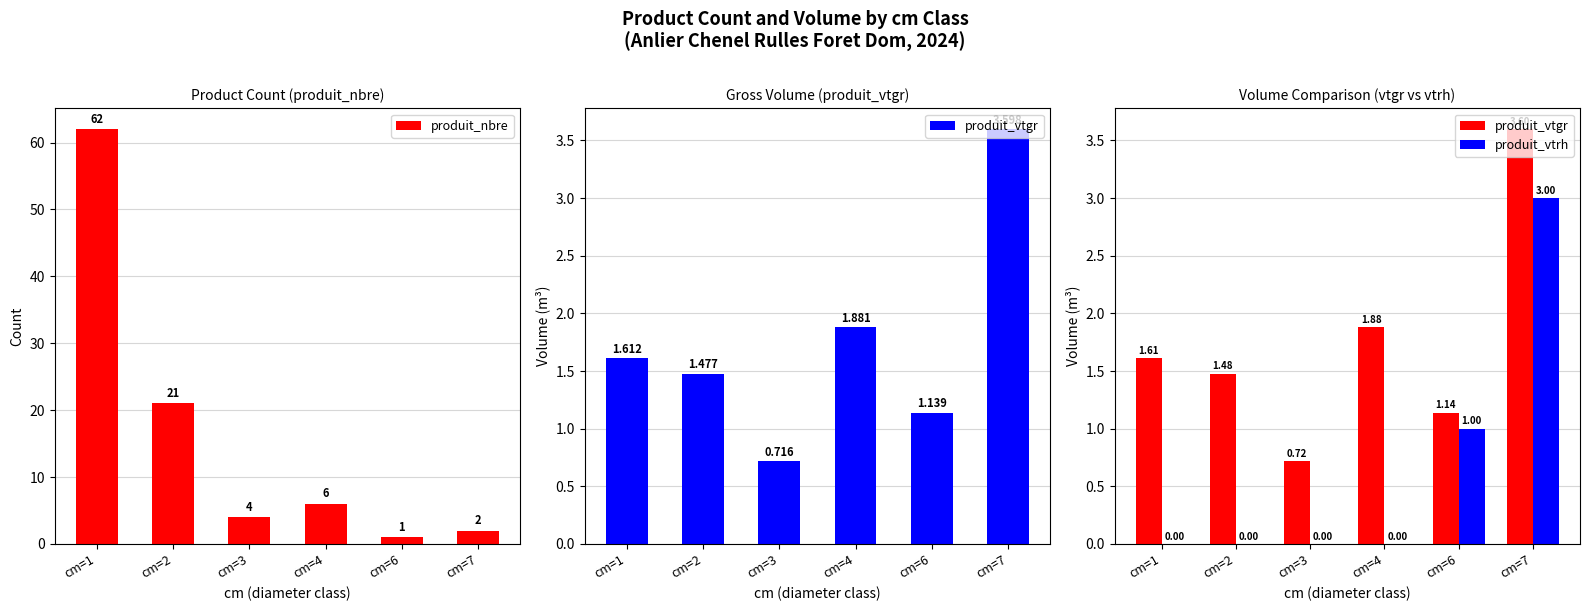

At which category does the chart reach its peak across all series?

cm=7